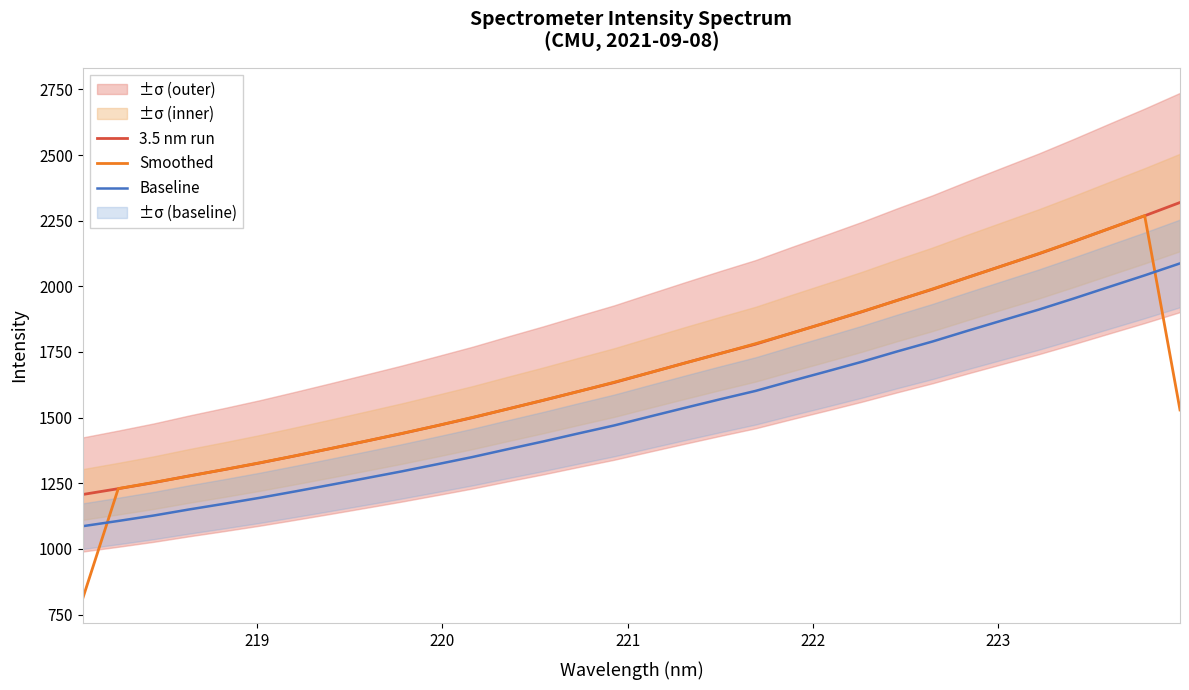

What is the highest value of the 3.5 nm run series?

2319.3